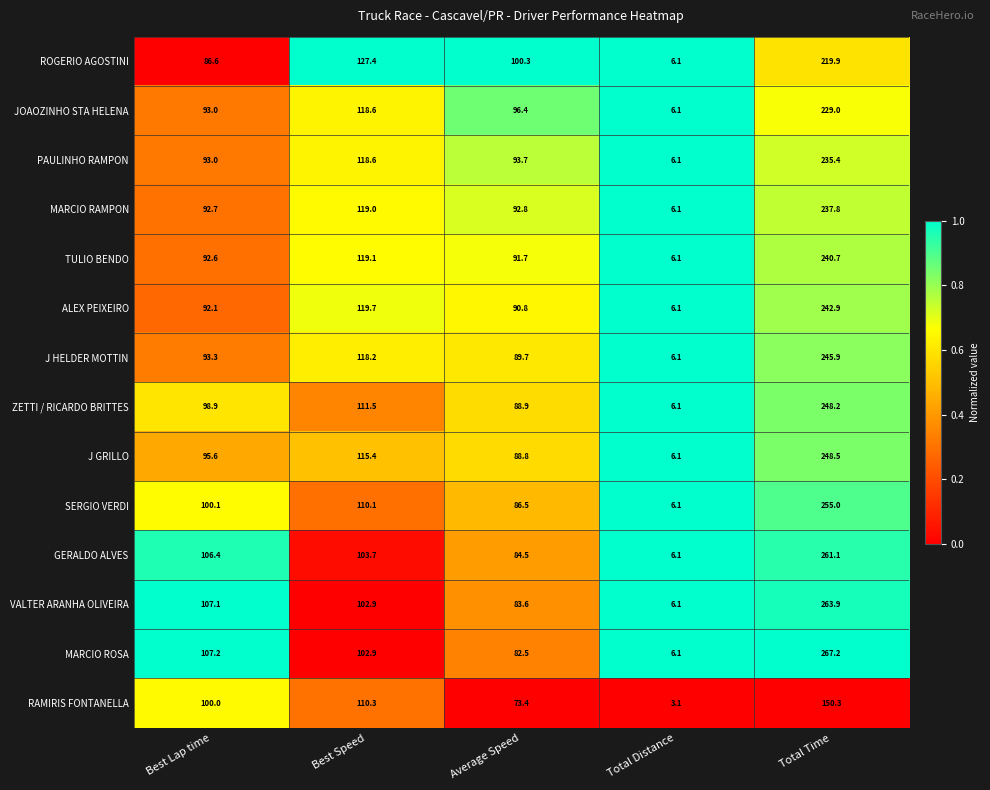

List the series in order of their peak value, highest first.

MARCIO ROSA, VALTER ARANHA OLIVEIRA, GERALDO ALVES, SERGIO VERDI, J GRILLO, ZETTI / RICARDO BRITTES, J HELDER MOTTIN, ALEX PEIXEIRO, TULIO BENDO, MARCIO RAMPON, PAULINHO RAMPON, JOAOZINHO STA HELENA, ROGERIO AGOSTINI, RAMIRIS FONTANELLA